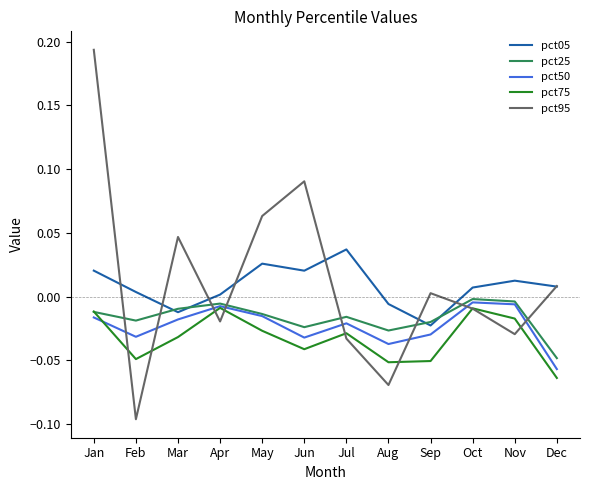

At which category is the sum across all series the highest?

Jan